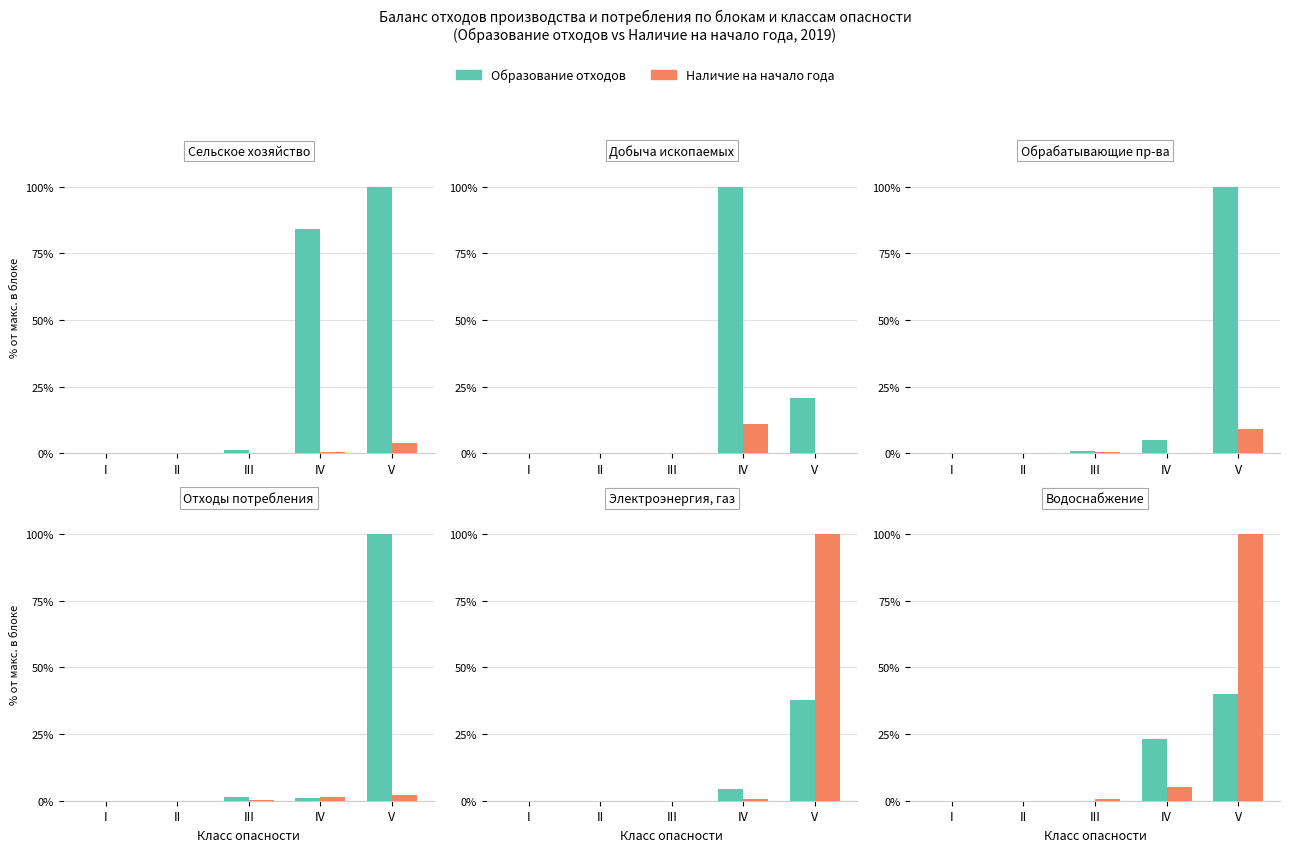

What is the average value of the Образование отходов series?

12.6